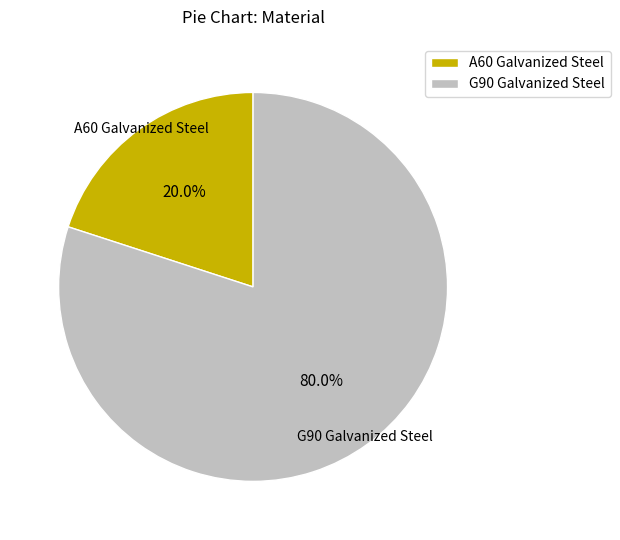

How many segments does this pie chart have?

2